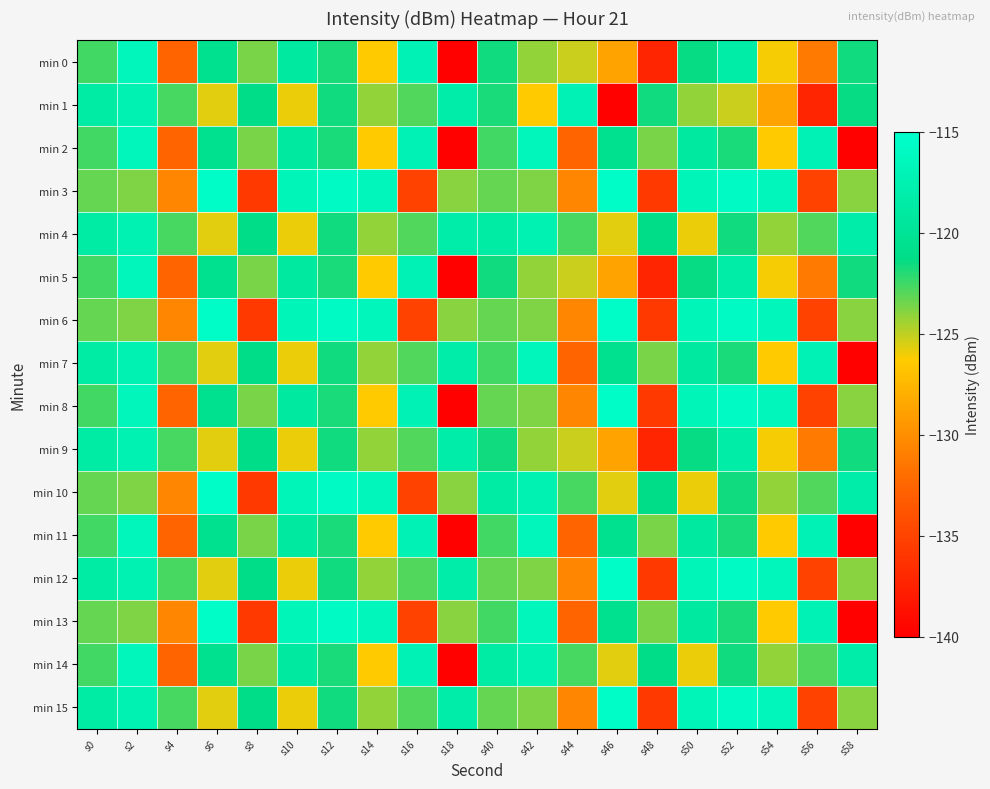

What is the total value across all series at s54?

-1967.7